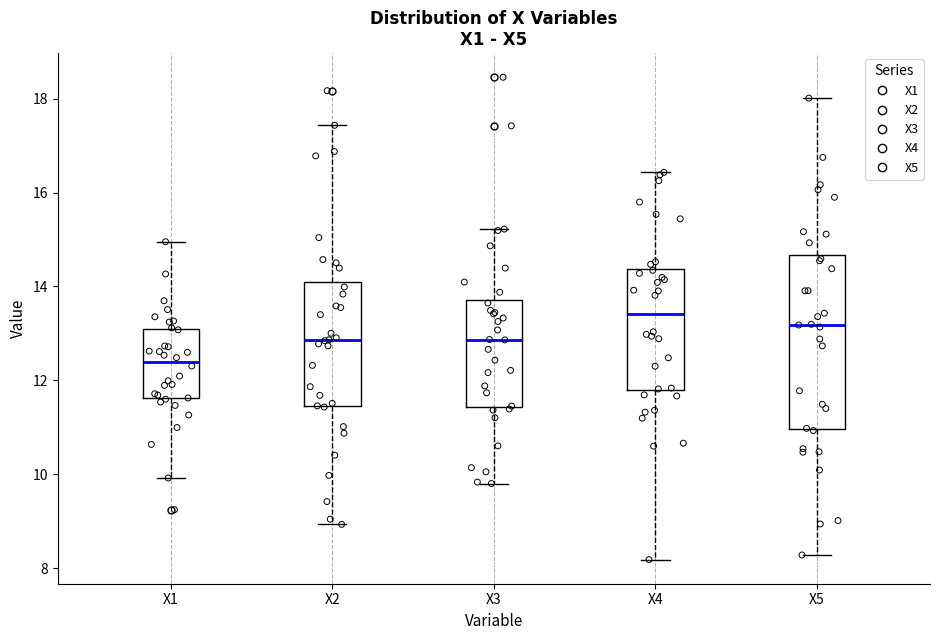

Which box is the tallest, from its lower edge to its upper edge?

X5